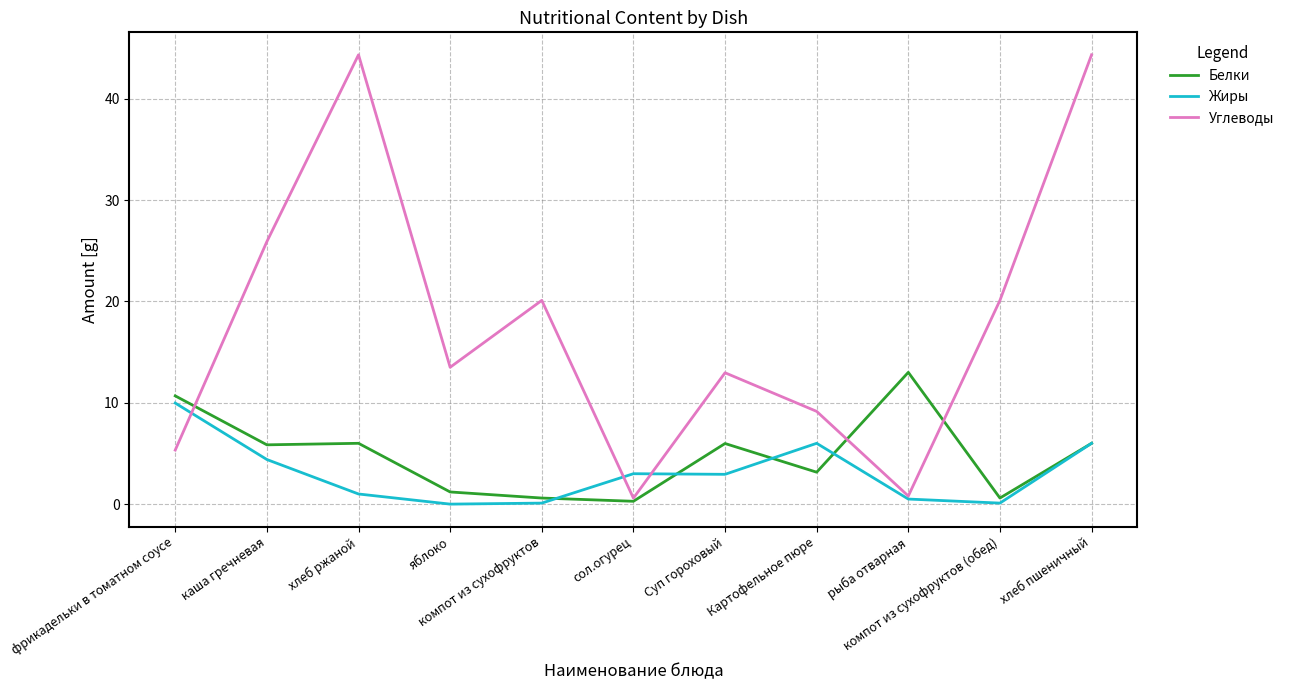

What are all the series names shown in the legend?

Белки, Жиры, Углеводы